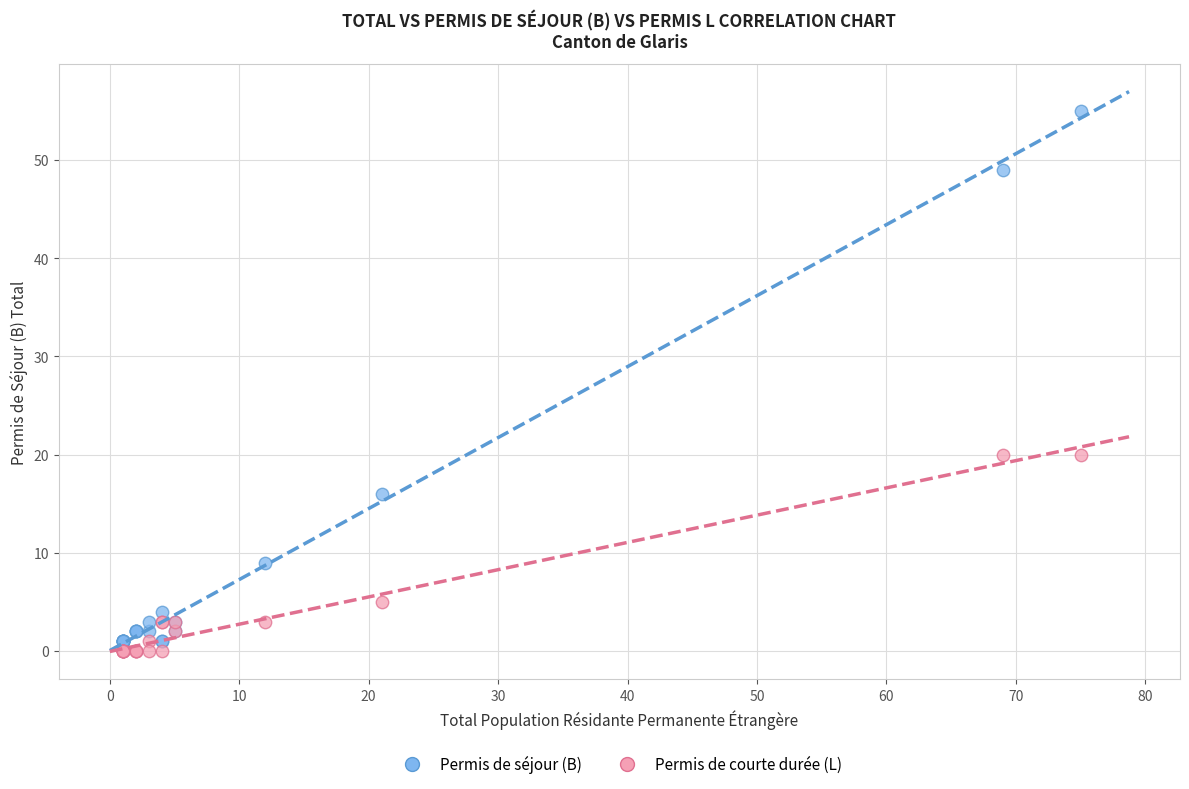

Which series has the largest Y range (max minus min)?

Permis de séjour (B)